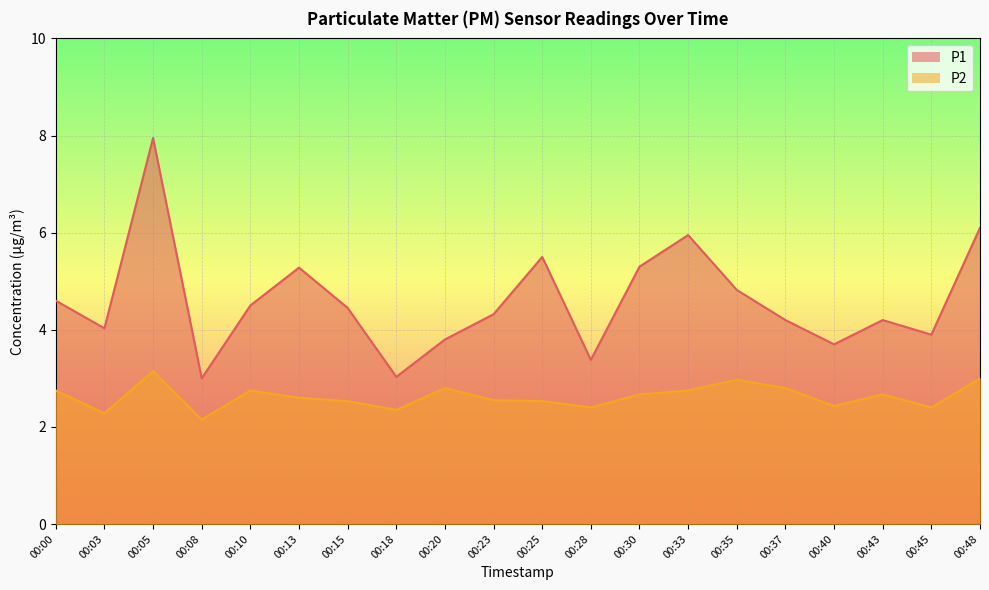

True or false: P2 has more than 0 points higher than both neighbors.

True